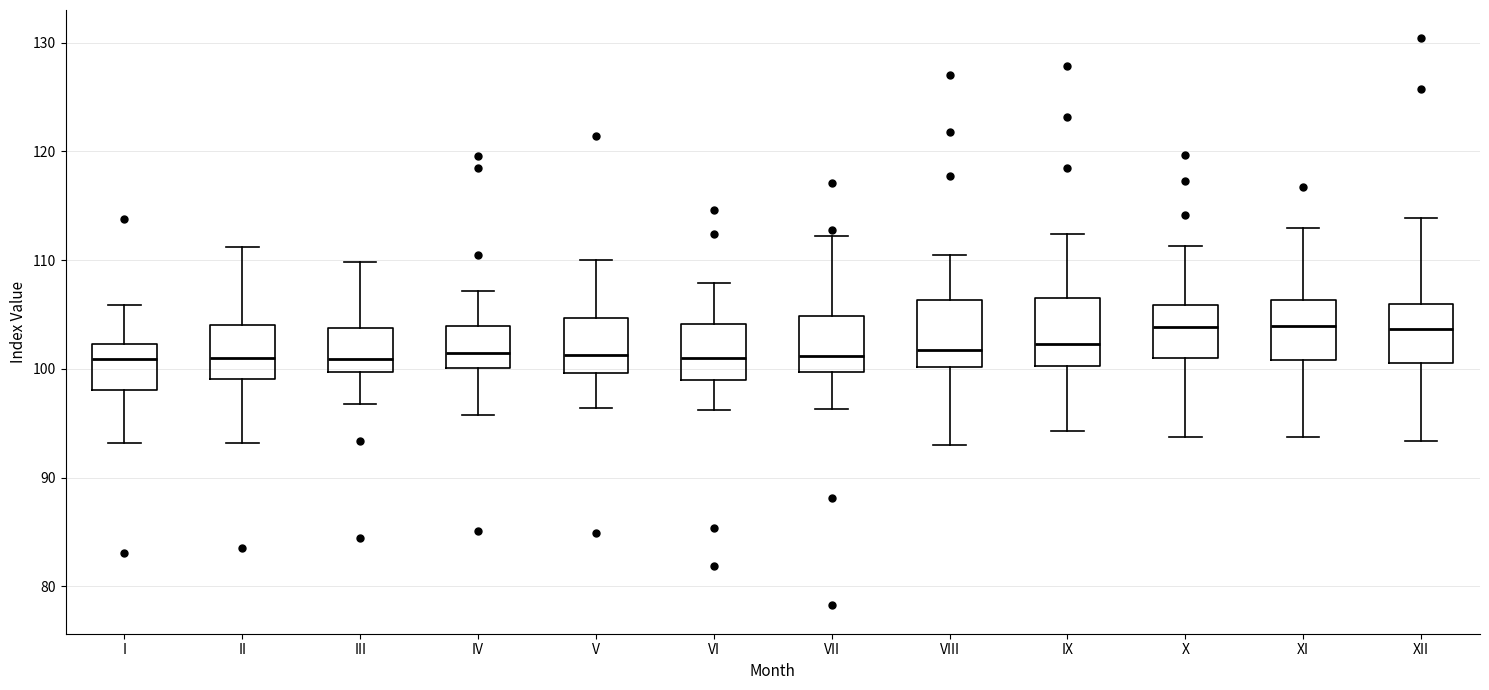

Where is the lower edge of the box for I on the y-axis? The values are not printed on the chart, so give them approximately, as read against the axis.

98